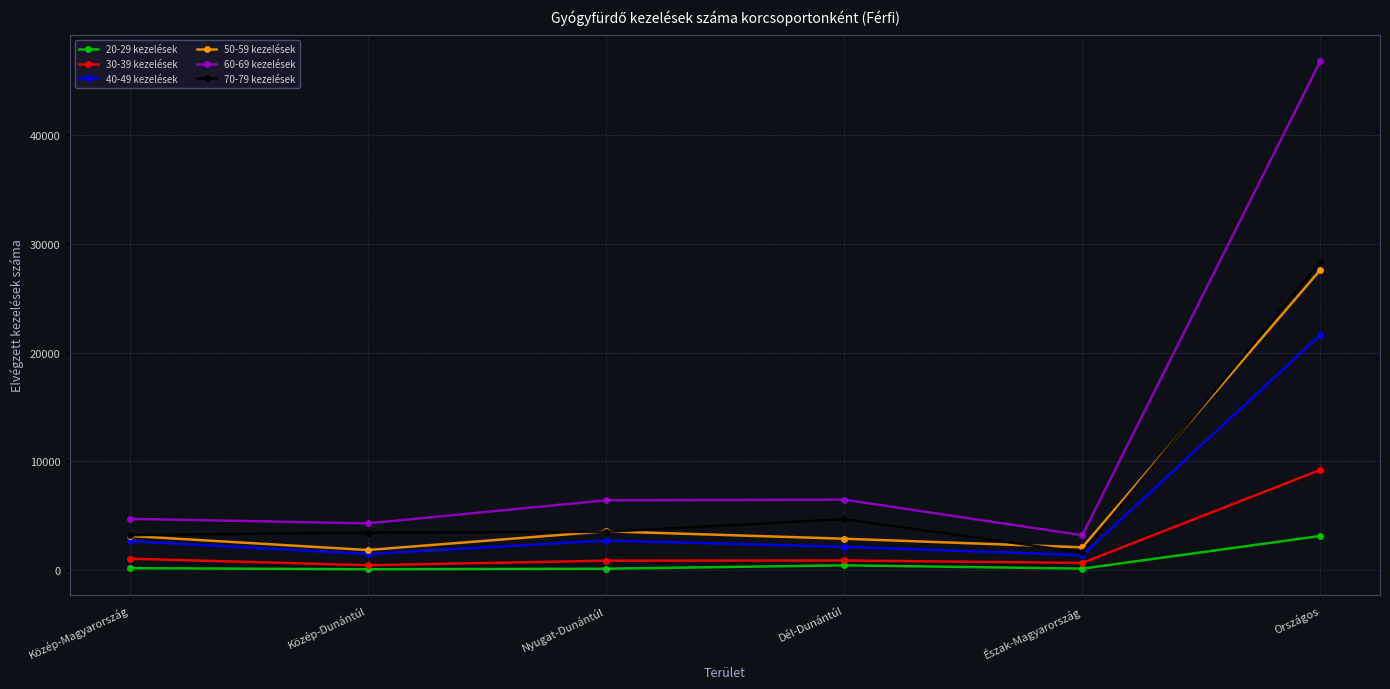

What are all the series names shown in the legend?

20-29 kezelések, 30-39 kezelések, 40-49 kezelések, 50-59 kezelések, 60-69 kezelések, 70-79 kezelések